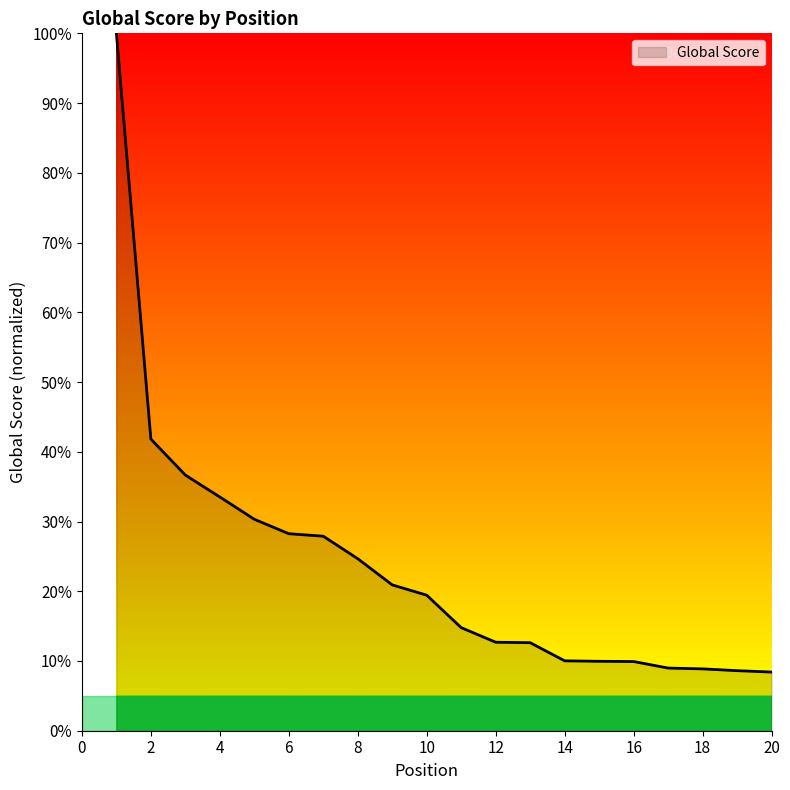

What is the minimum value shown in the chart?

8.4